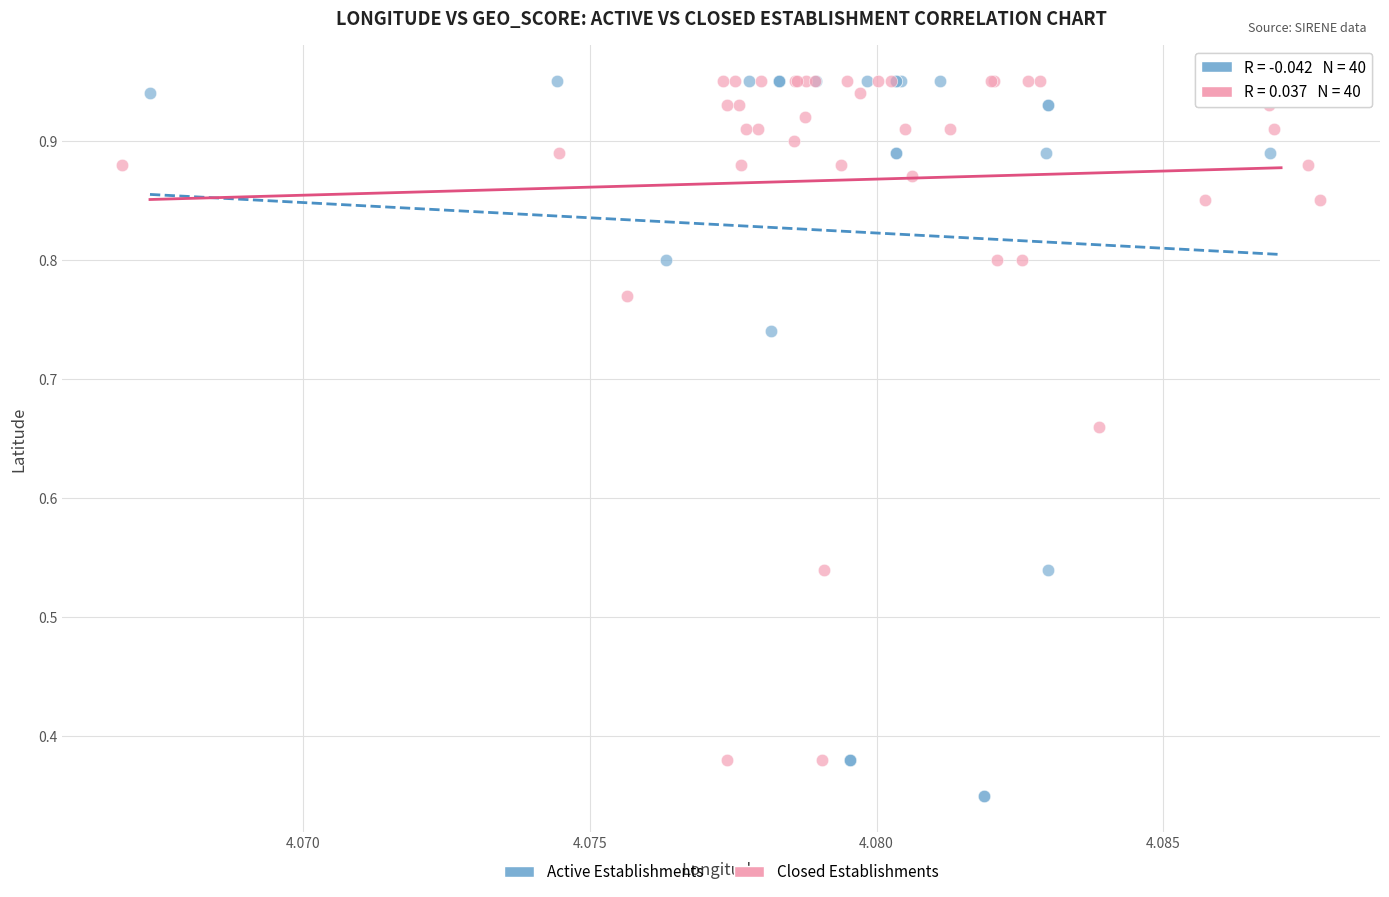

Which series reaches the minimum Y coordinate?

Active Establishments